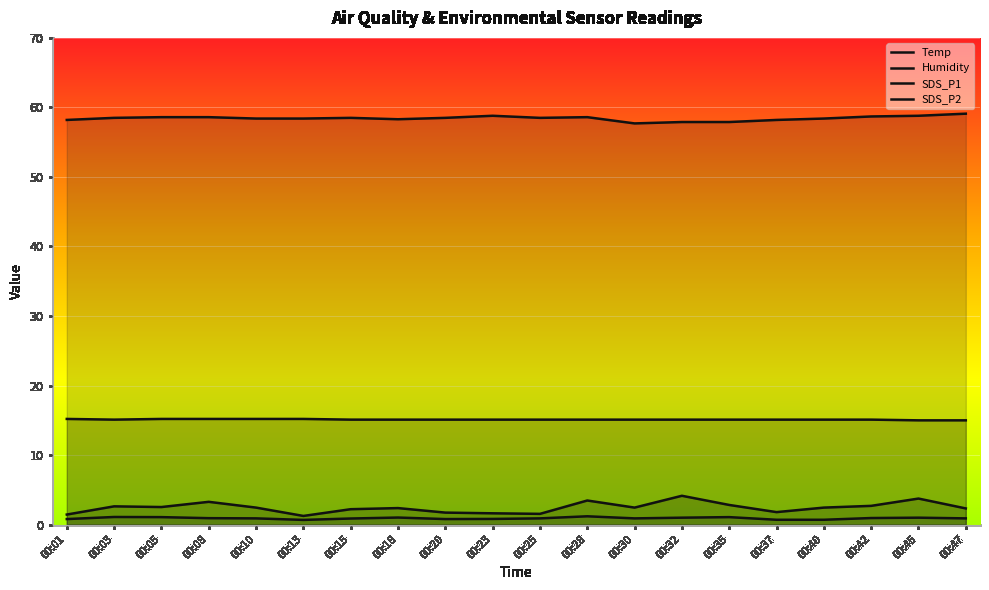

How many values in the Humidity series are below 58?

3